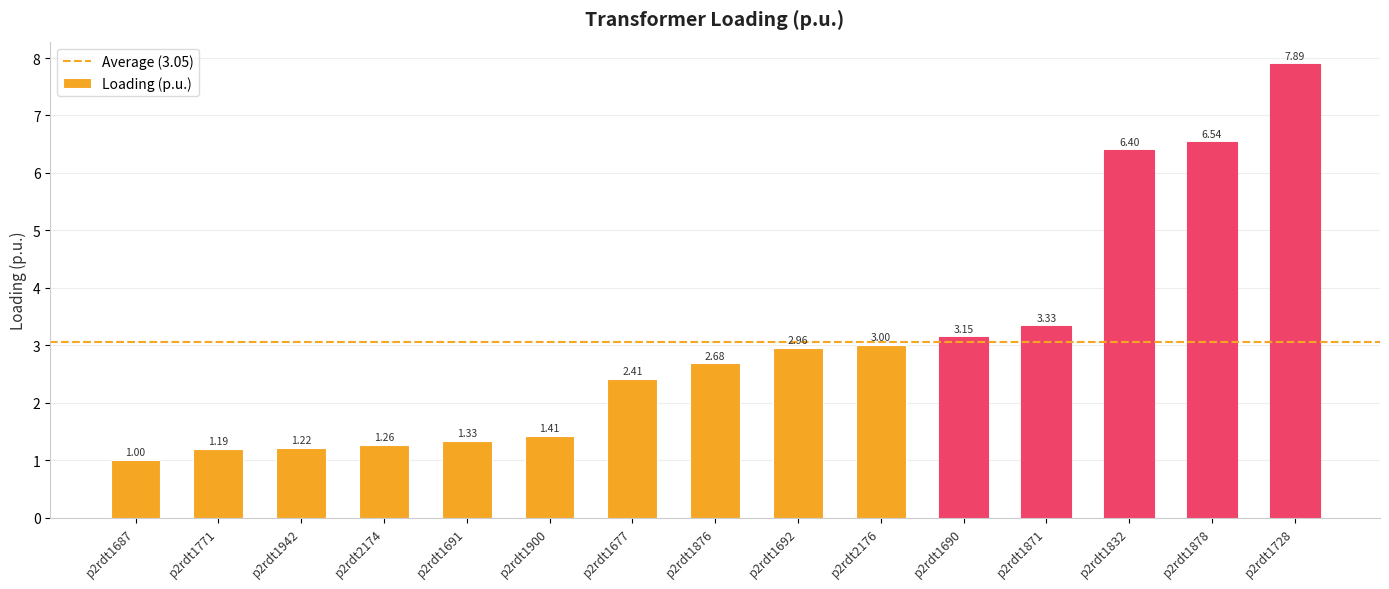

What is the difference between the maximum and second lowest values?

6.7